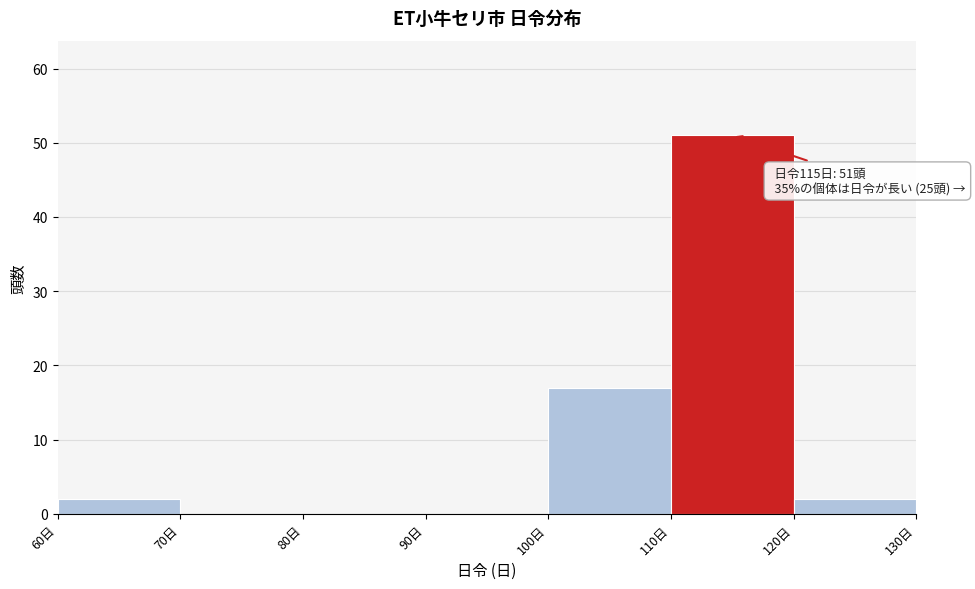

Over which range of the x-axis is the bar tallest?

110 to 120